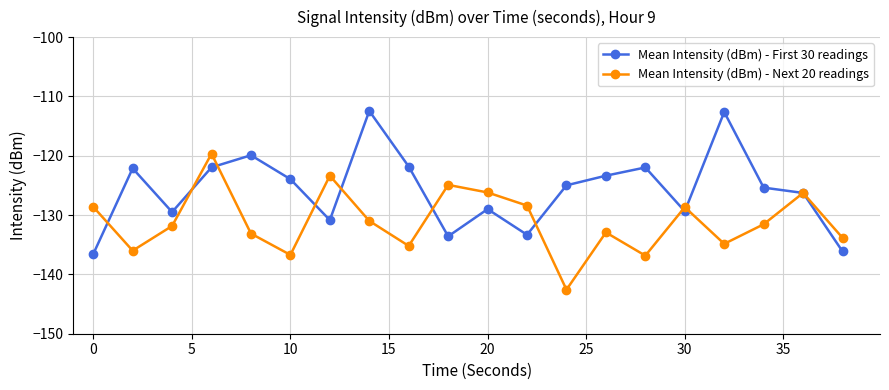

List the series in order of their peak value, highest first.

Mean Intensity (dBm) - First 30 readings, Mean Intensity (dBm) - Next 20 readings